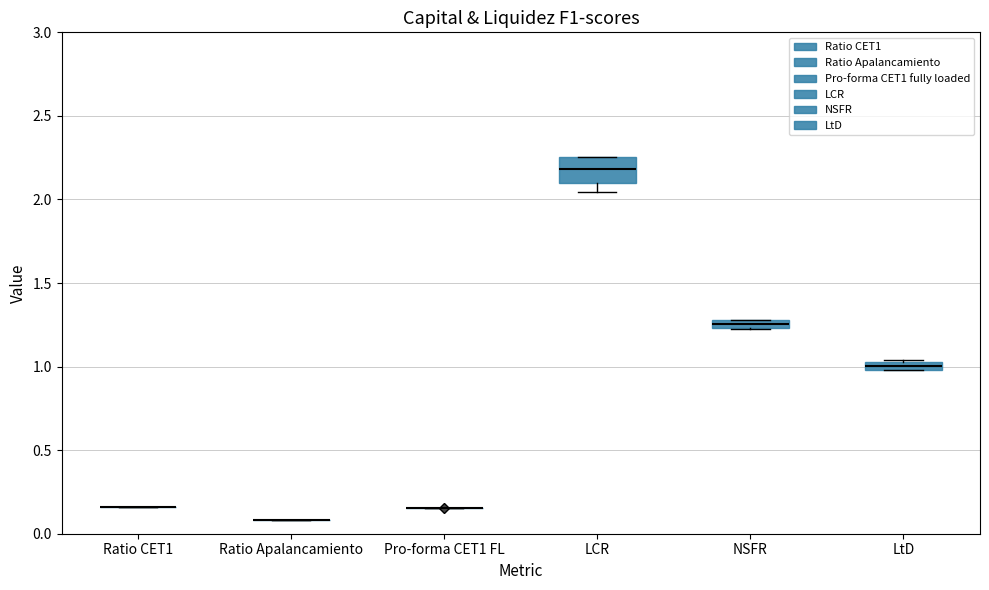

Comparing the boxes themselves (not the whiskers), which one is the tallest?

LCR